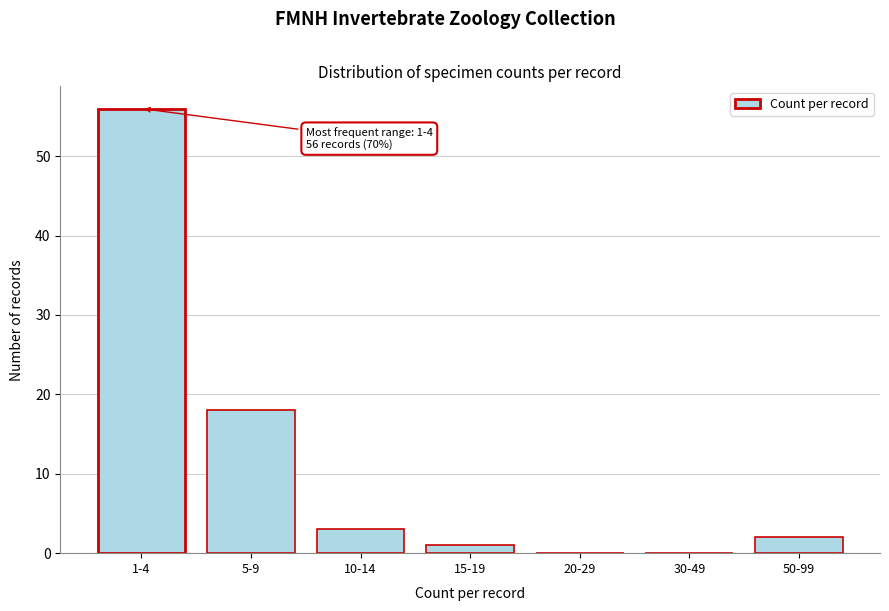

Reading left to right, list all the values displayed in this chart.

1-4=56	5-9=18	10-14=3	15-19=1	20-29=0	30-49=0	50-99=2